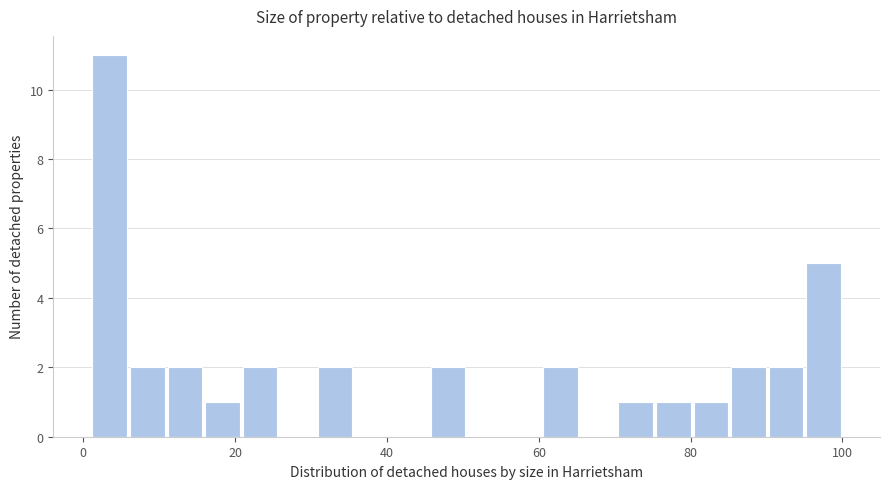

Read against the x-axis, roughly where is the centre of the tallest bar?

4